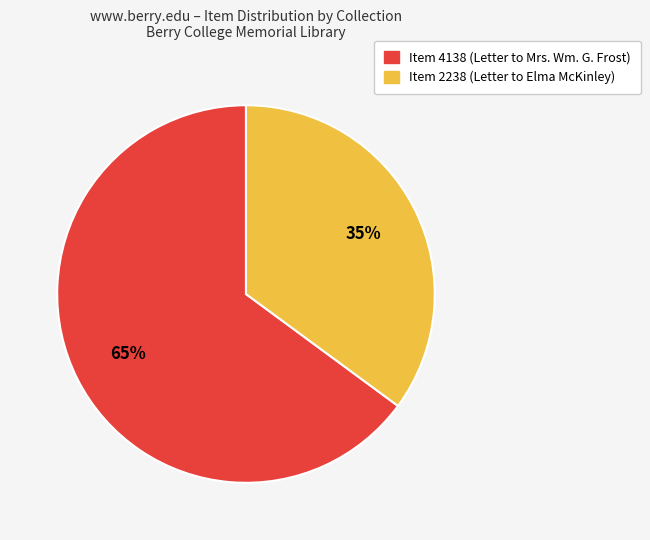

Which has a higher value, Item 2238 (Letter to Elma McKinley) or Item 4138 (Letter to Mrs. Wm. G. Frost)?

Item 4138 (Letter to Mrs. Wm. G. Frost)